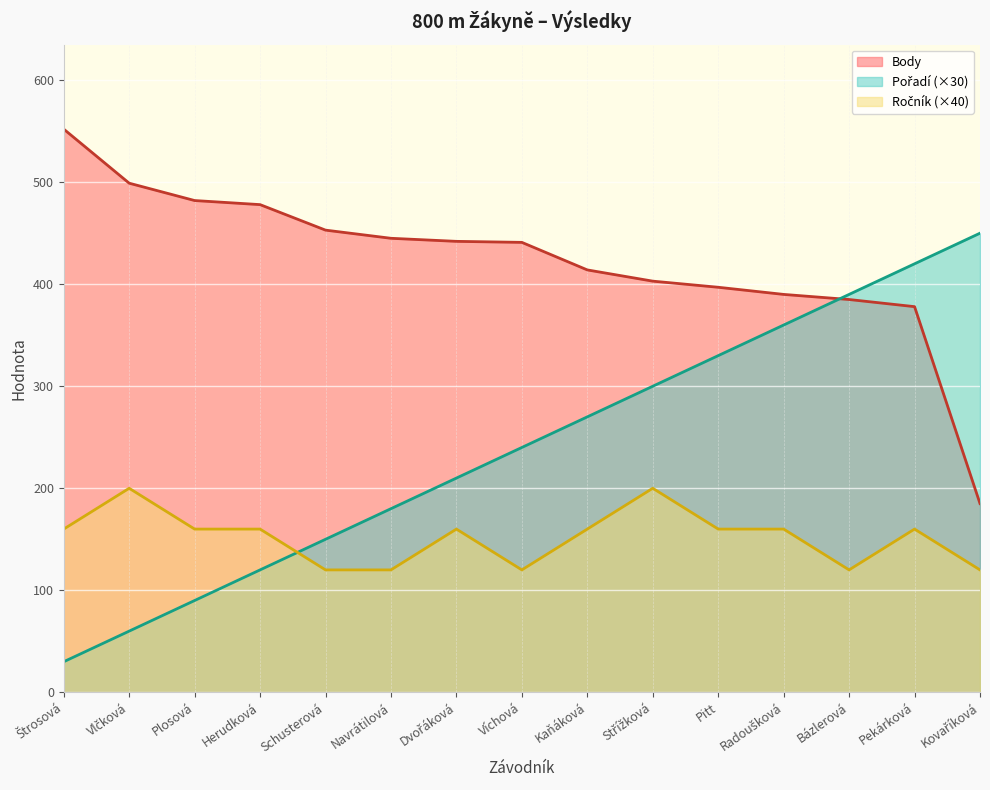

Is the value of Pořadí at Vlčková greater than the value of Ročník at Bázlerová?

No